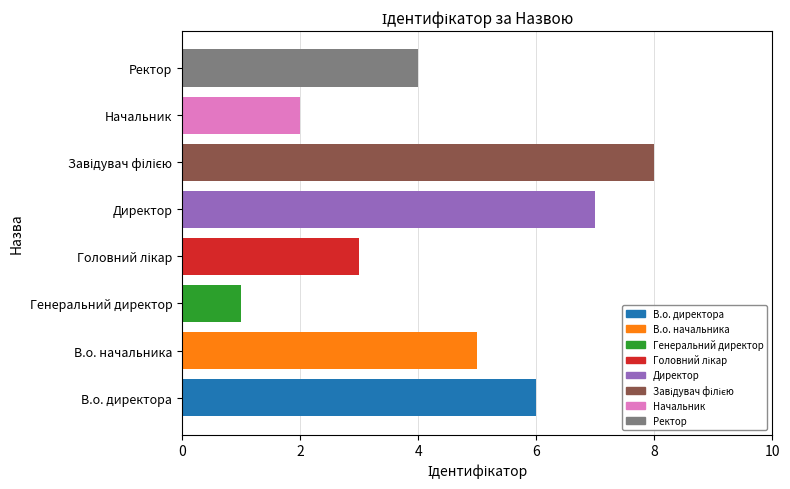

True or false: the data shows 5 at Головний лікар.

False